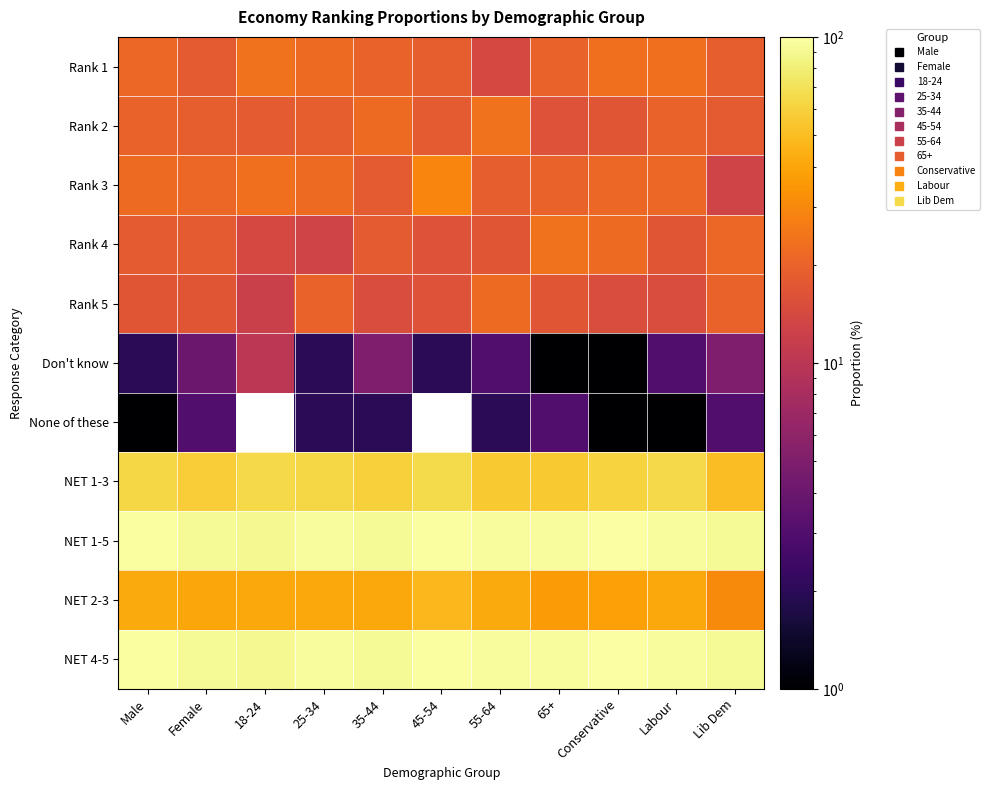

Rank the series by their maximum value, from highest to lowest.

NET 1-5, NET 4-5, NET 1-3, NET 2-3, Rank 3, Rank 1, Rank 2, Rank 4, Rank 5, Don't know, None of these